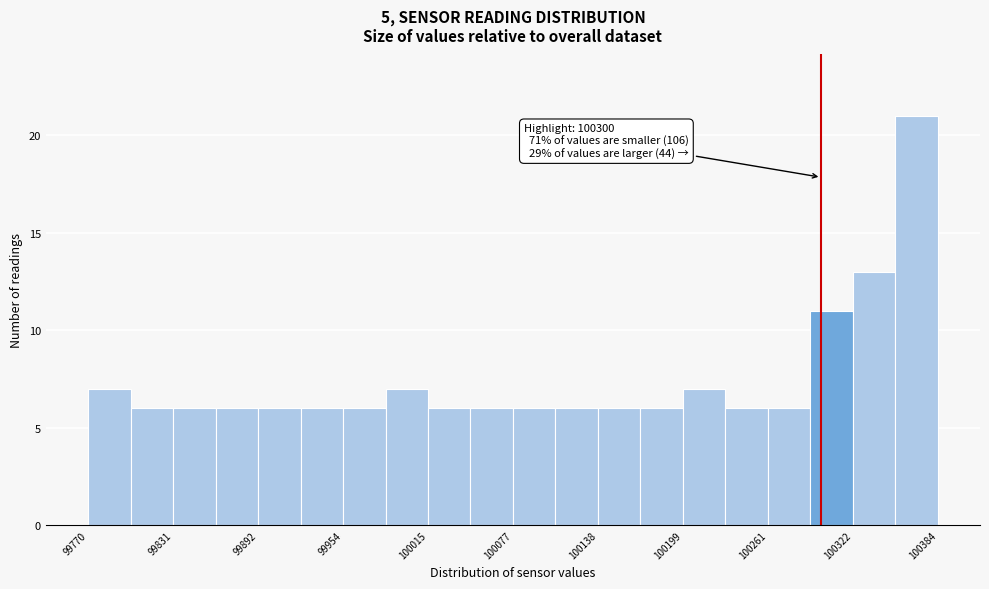

Around what value on the x-axis is the tallest bar? Give the approximate position of its centre, as read against the axis.

100370